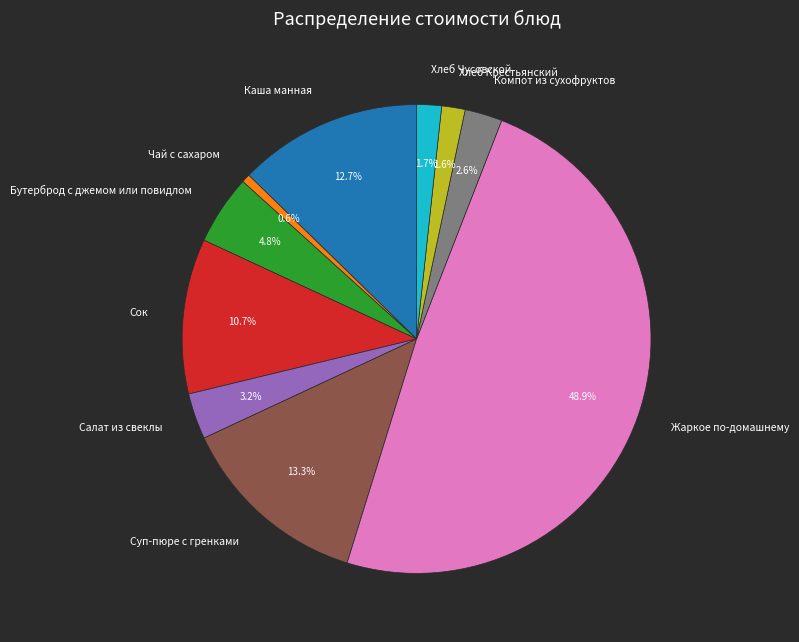

What is the total percentage of Хлеб Крестьянский and Сок?

12.3%